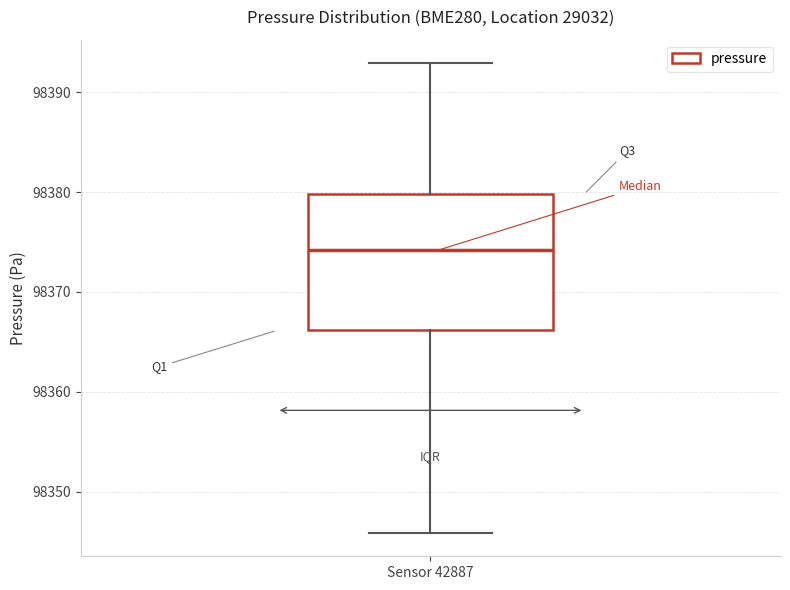

Transcribe this box plot: give where the median line is, the range the box spans, and where the two whiskers end, as read against the y-axis. The values are not printed on the chart, so give them approximately, as read against the axis.

median 98374, box 98366 to 98380, whiskers 98346 to 98393